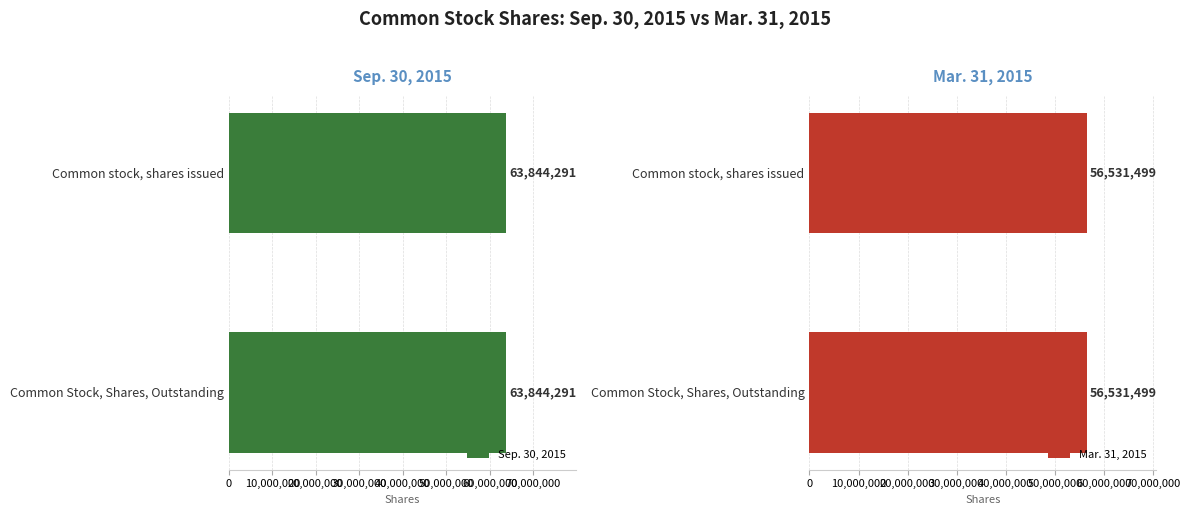

Reading right to left, transcribe all the data shown in this chart.

Sep. 30, 2015: Common Stock, Shares, Outstanding=63844291	Common stock, shares issued=63844291
Mar. 31, 2015: Common Stock, Shares, Outstanding=56531499	Common stock, shares issued=56531499